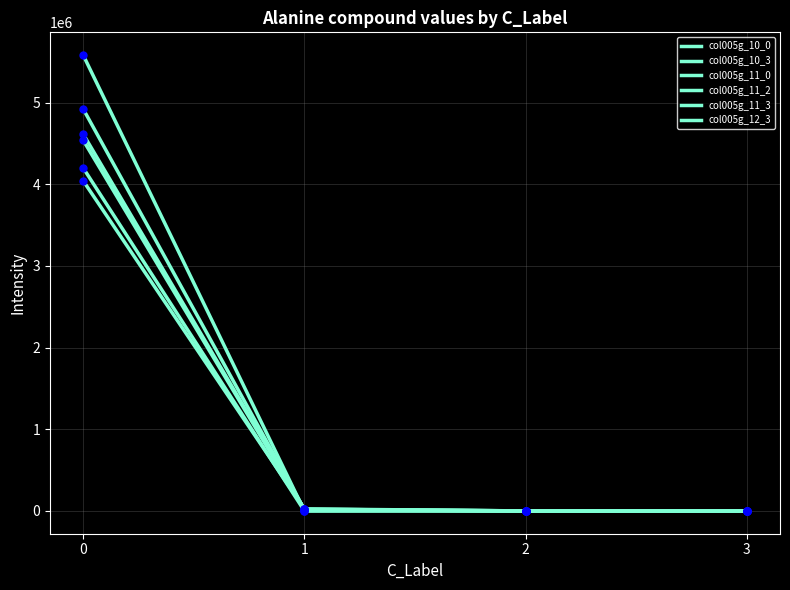

Does the chart display data point markers on the line(s)?

No